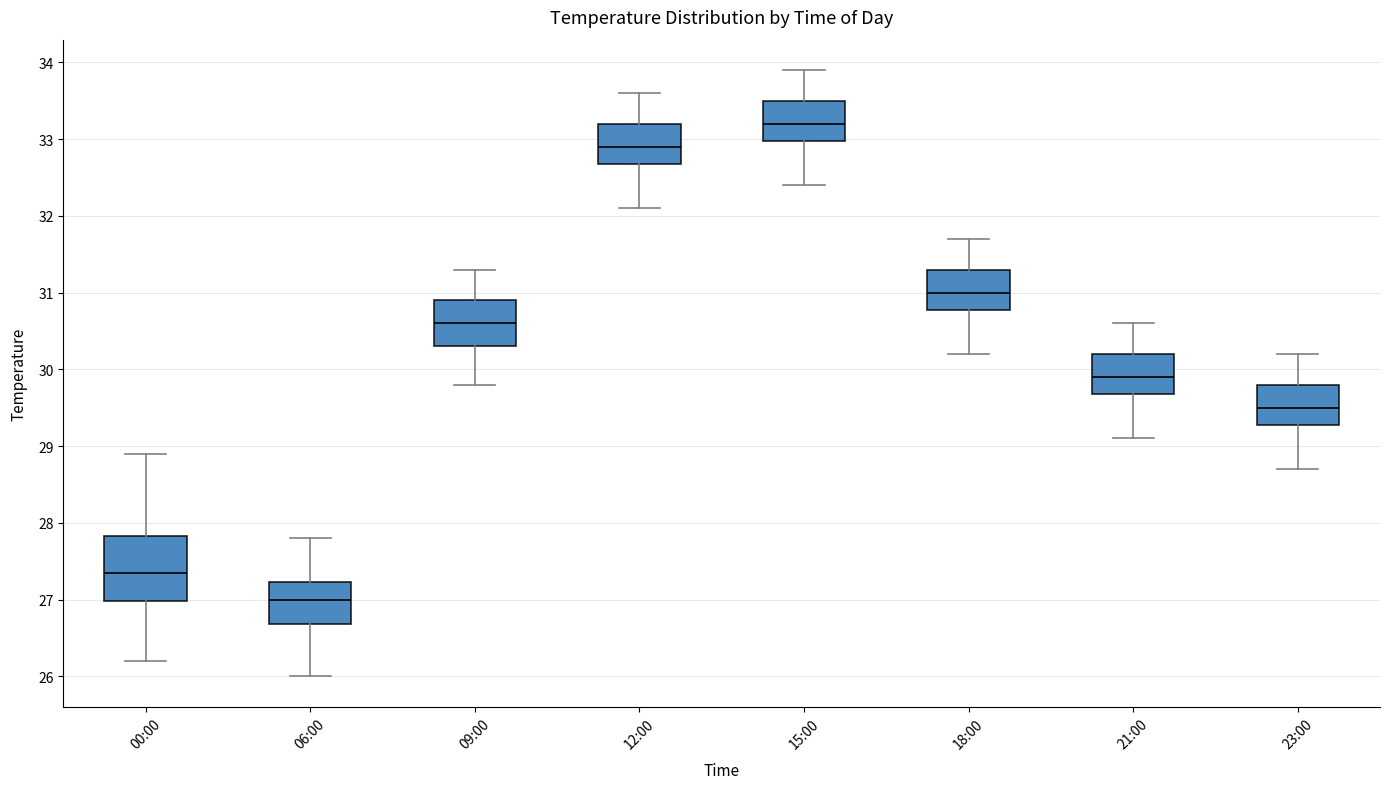

Where does the median line of the box for 23:00 sit on the y-axis? The values are not printed on the chart, so give them approximately, as read against the axis.

29.5